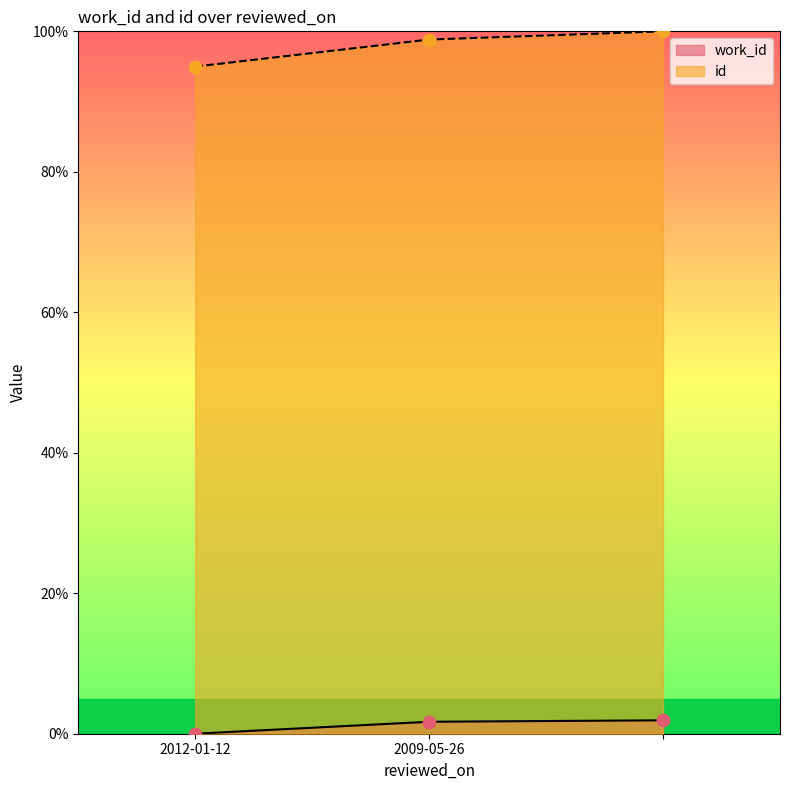

At how many categories does at least one series exceed 60?

3